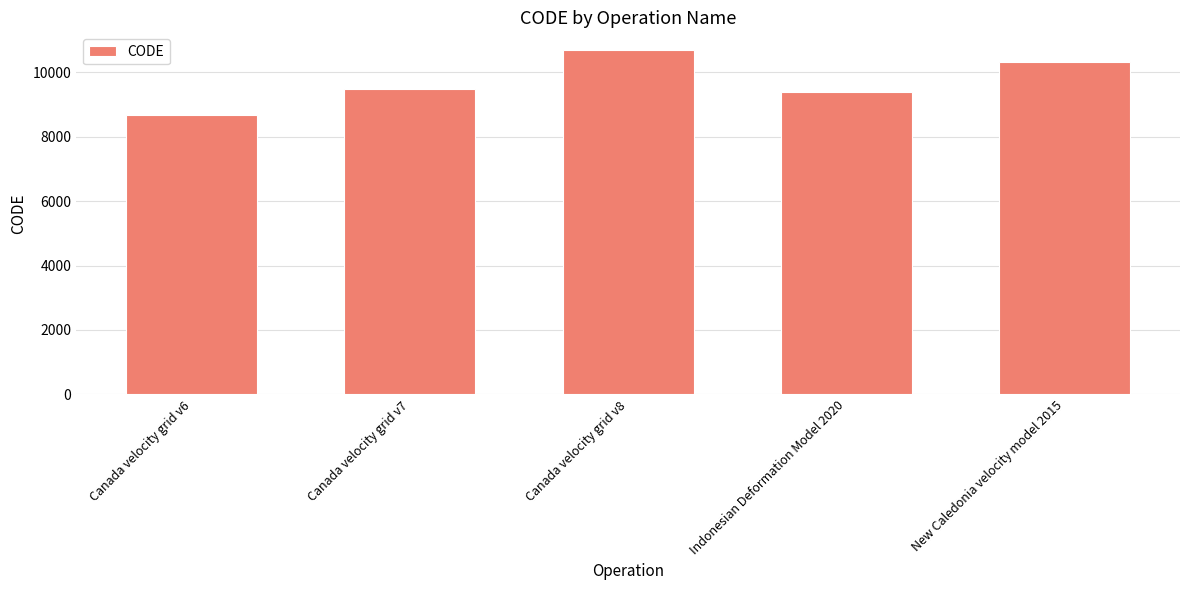

The chart shows a value of 9483 at Canada velocity grid v7. True or false?

True